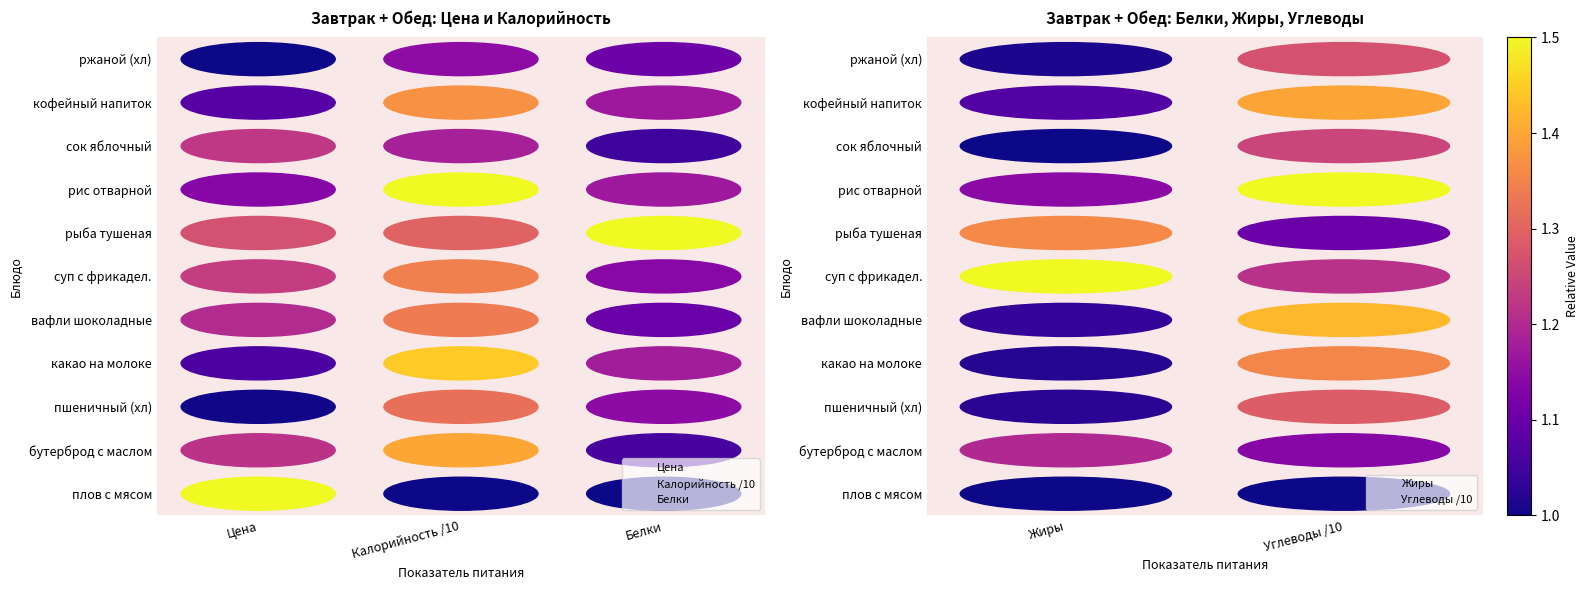

Is it true that Цена equals 3 at Цена?

False